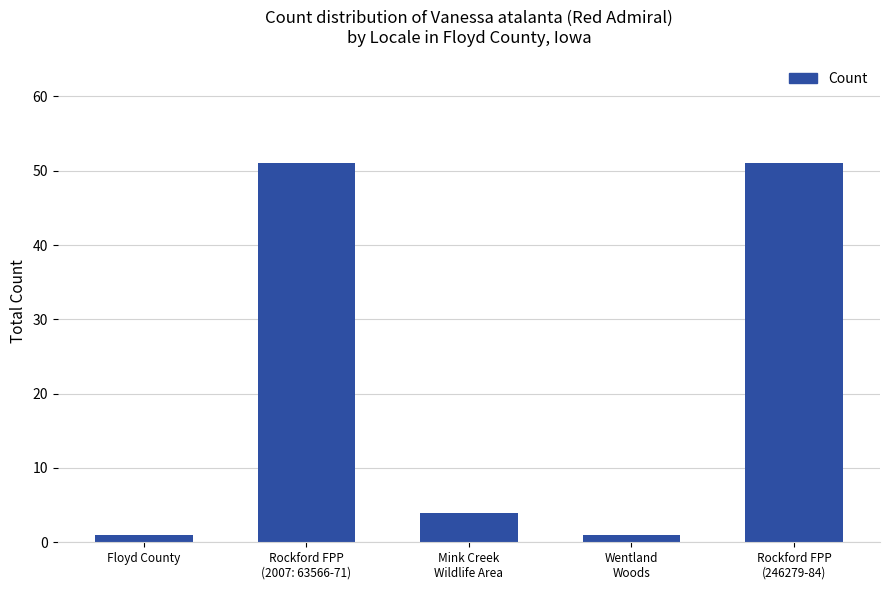

The chart shows a value of 1 at Wentland
Woods. True or false?

True